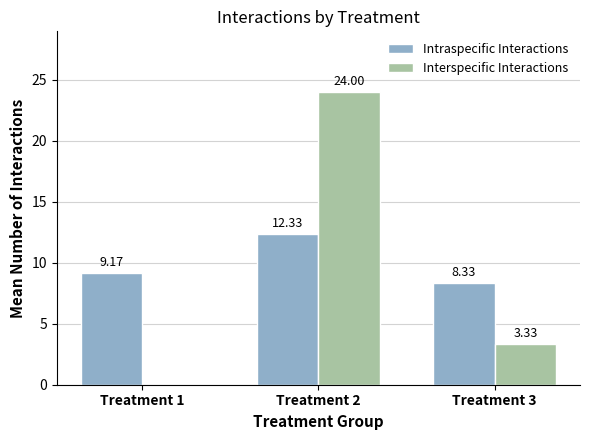

True or false: Intraspecific Interactions has a value of 9.2 at Treatment 1.

True